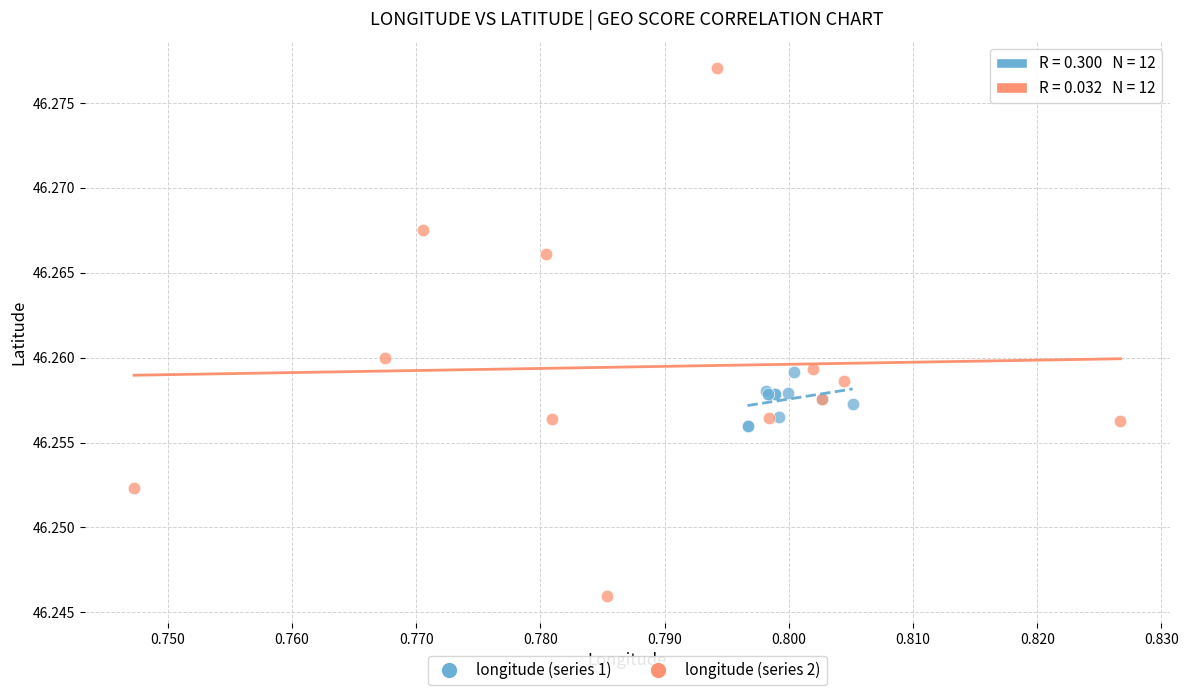

Which series reaches the maximum Y coordinate?

longitude (series 2)